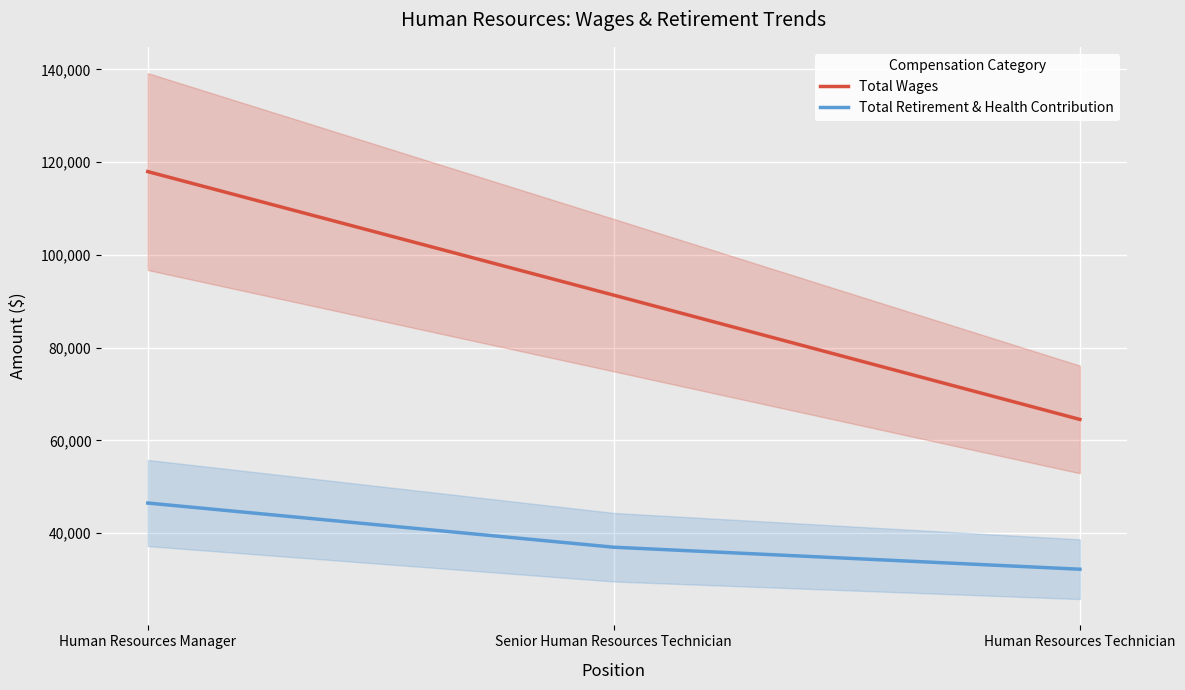

Reading right to left, list all the values displayed in this chart.

Total Wages: 64518	91323	117979
Total Retirement & Health Contribution: 32208	36956	46487